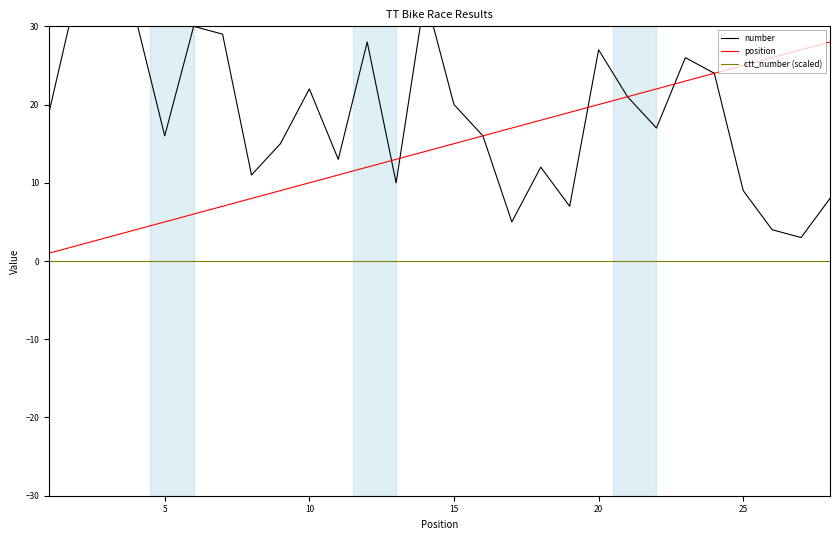

What is the average value of the number series?

19